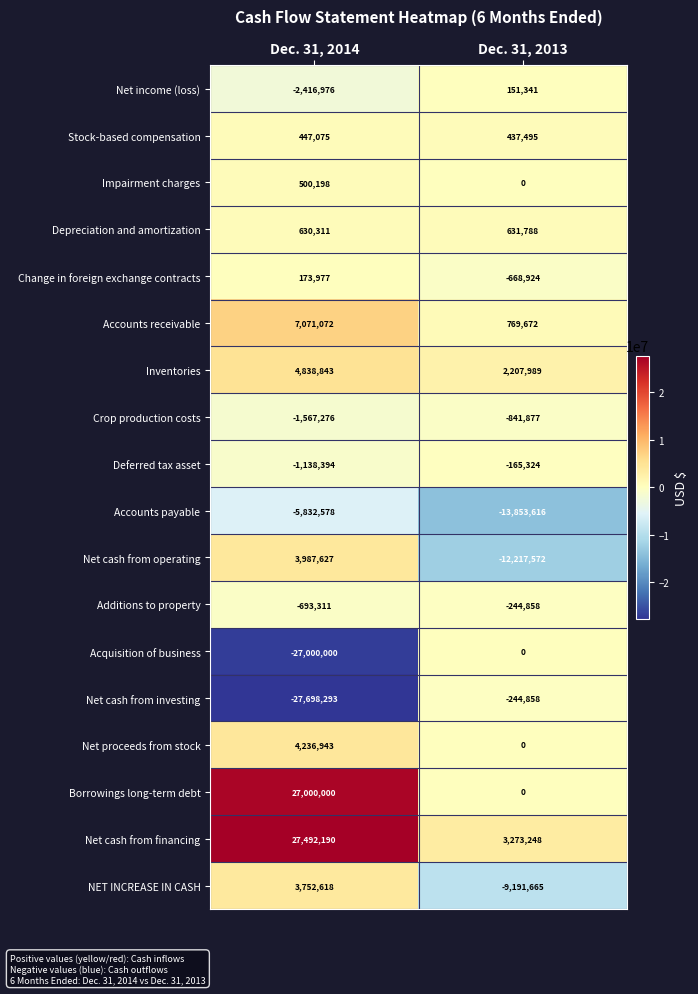

What is the minimum value shown in the chart?

-27698293